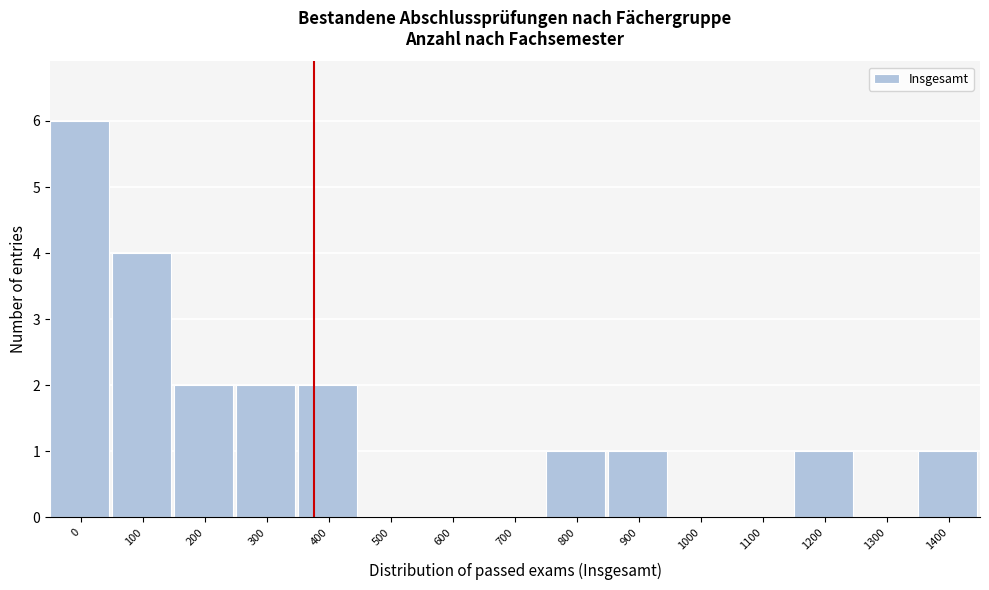

Reading left to right, extract all data points from this chart.

0=6	100=4	200=2	300=2	400=2	500=0	600=0	700=0	800=1	900=1	1000=0	1100=0	1200=1	1300=0	1400=1